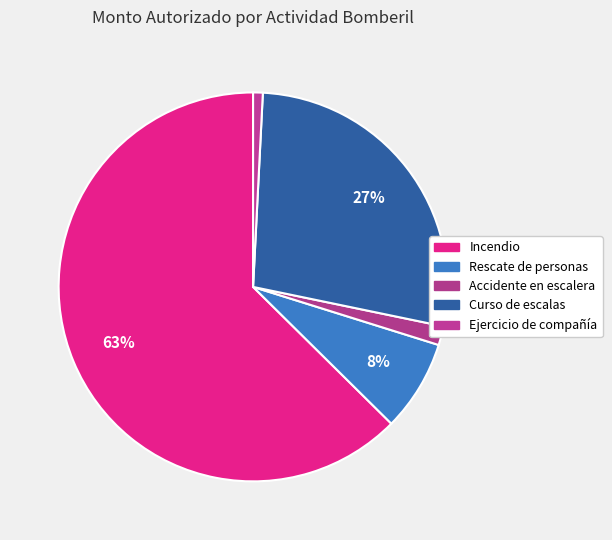

How many slices are in this pie chart?

5